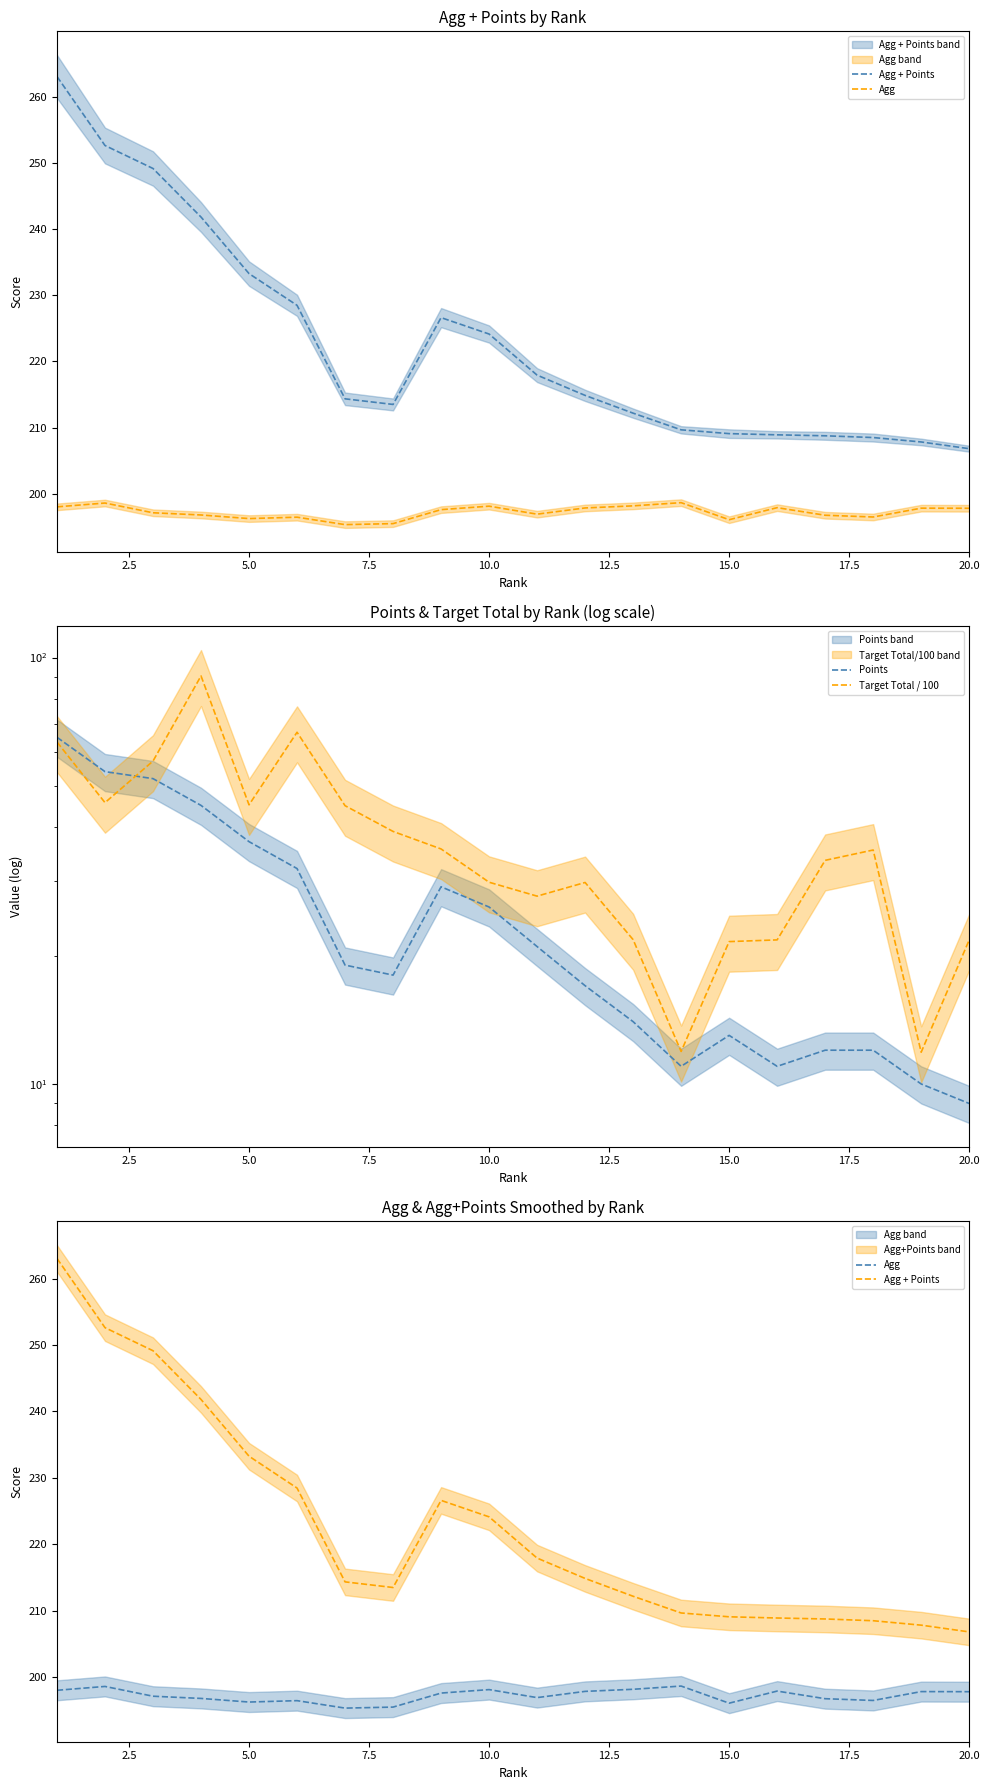

Reading right to left, extract all data points from this chart.

Agg + Points: 206.8	207.8	208.5	208.8	208.9	209.1	209.7	212.2	214.9	217.9	224.1	226.6	213.5	214.3	228.5	233.3	241.8	249.1	252.6	263.0
Agg: 197.8	197.8	196.5	196.8	197.9	196.1	198.7	198.2	197.9	196.9	198.1	197.6	195.5	195.3	196.5	196.3	196.8	197.1	198.6	198.0
Points: 9.0	10.0	12.0	12.0	11.0	13.0	11.0	14.0	17.0	21.0	26.0	29.0	18.0	19.0	32.0	37.0	45.0	52.0	54.0	65.0
Target Total / 100: 21.8	11.9	35.4	33.5	21.8	21.6	11.9	21.8	29.7	27.6	29.7	35.6	39.1	44.9	66.8	45.1	90.5	57.2	45.7	63.4